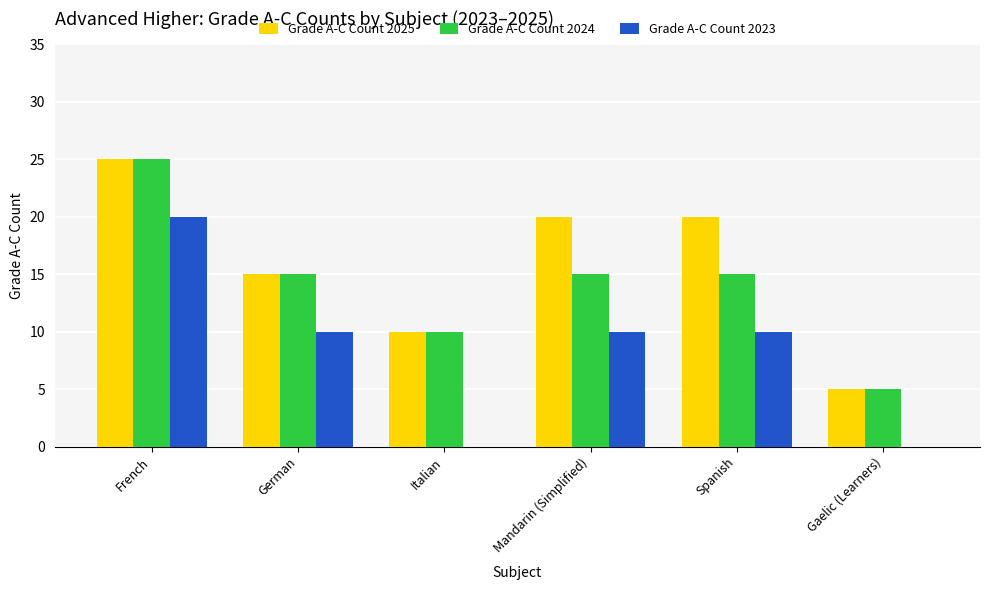

The value of Grade A-C Count 2024 at Mandarin (Simplified) is 15. True or false?

True